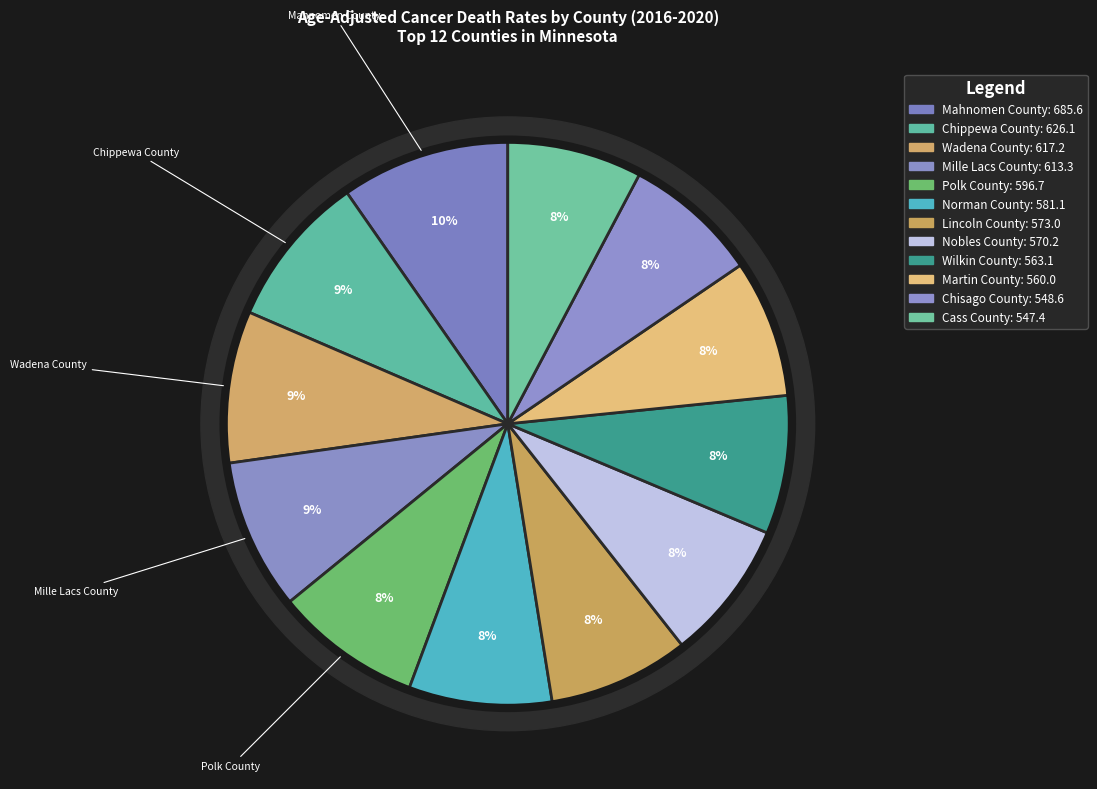

To the nearest percent, what is the difference between the largest and smallest slice percentages?

2%